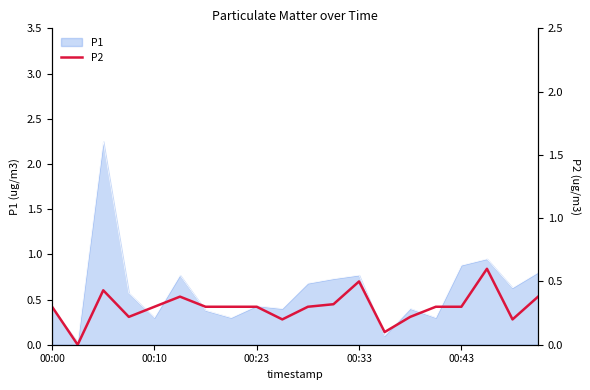

What is the greatest value displayed?

0.6